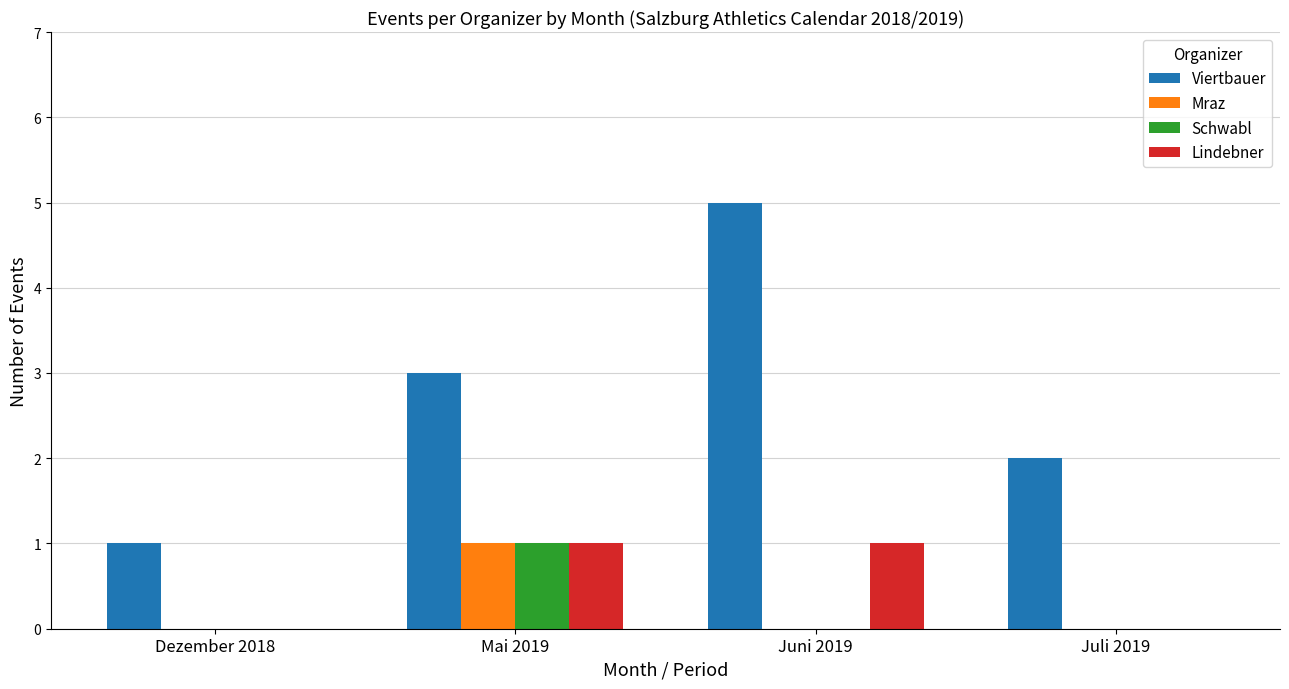

Which series changed the most between Dezember 2018 and Juni 2019?

Viertbauer